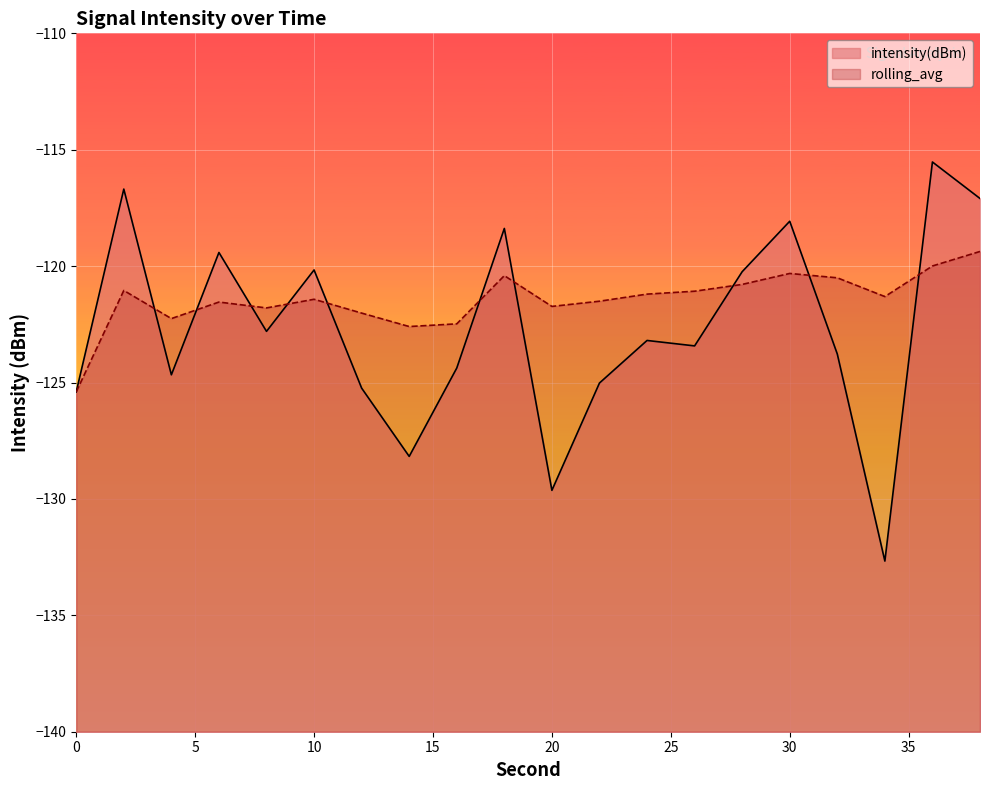

Where does the intensity(dBm) series first go above -123?

2